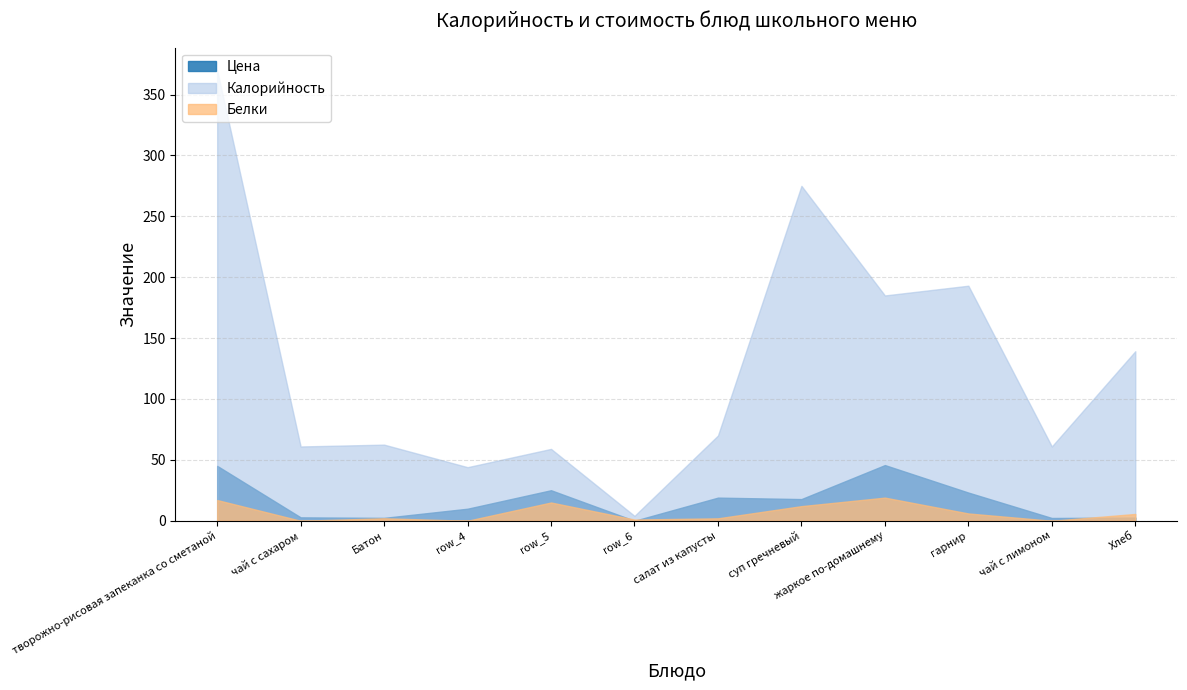

Is it true that Калорийность equals 10.6 at row_4?

False